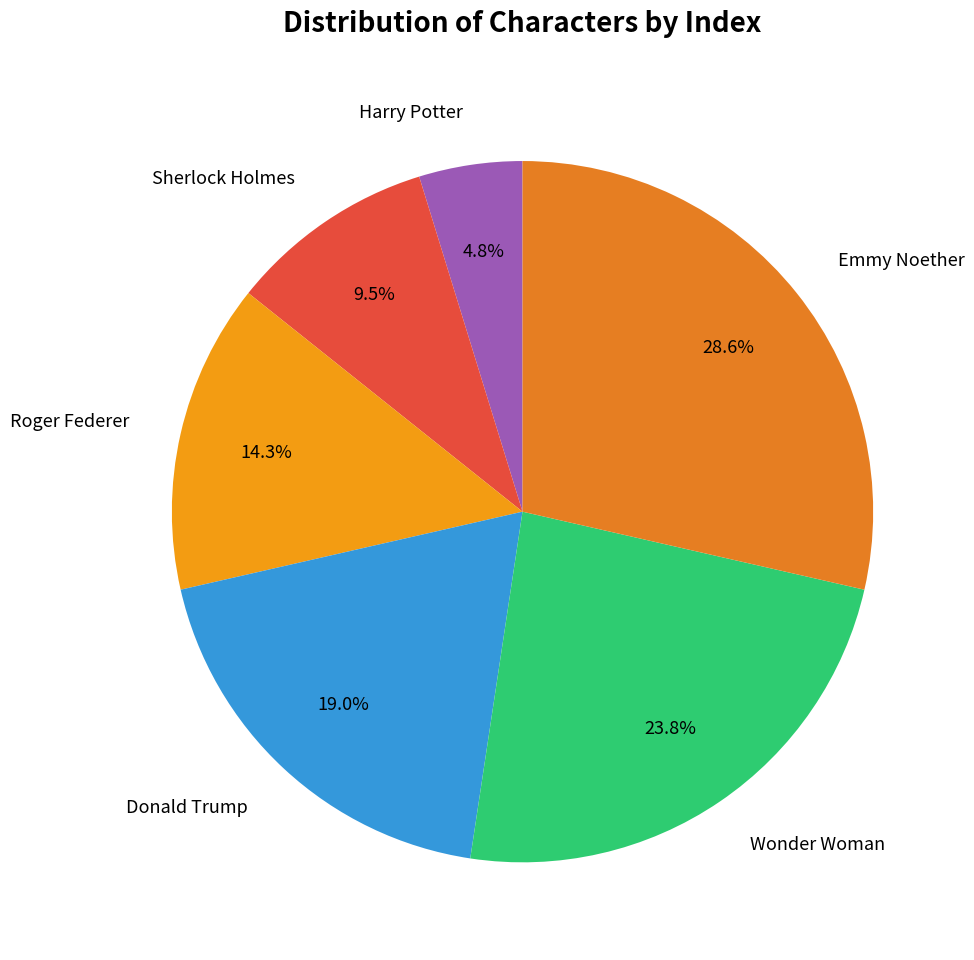

To the nearest percent, what is the combined percentage of Sherlock Holmes and Harry Potter?

14%